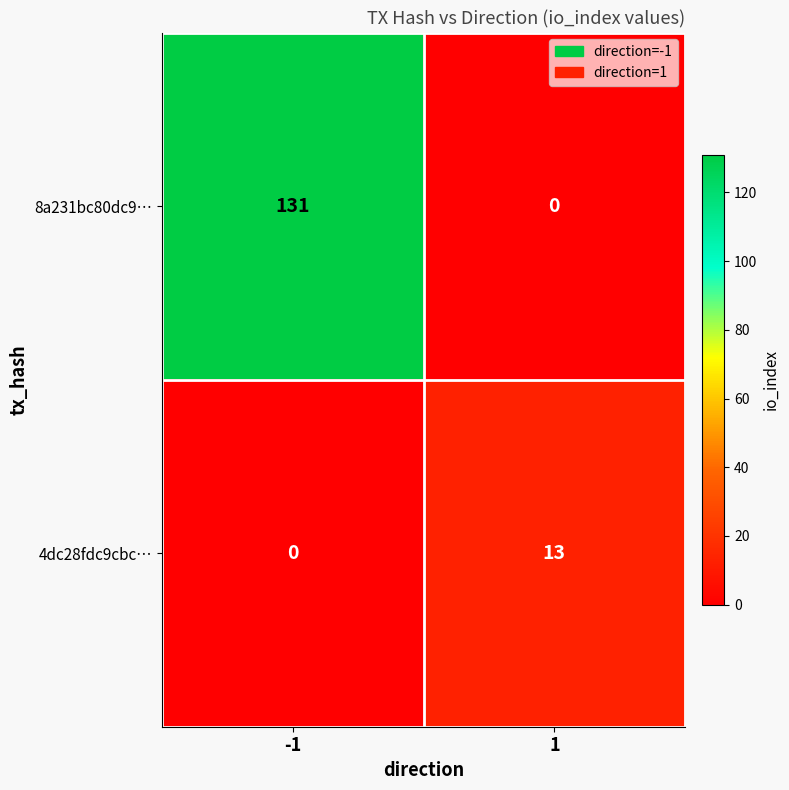

True or false: 4dc28fdc9cbc… has a value of 13 at 1.

True